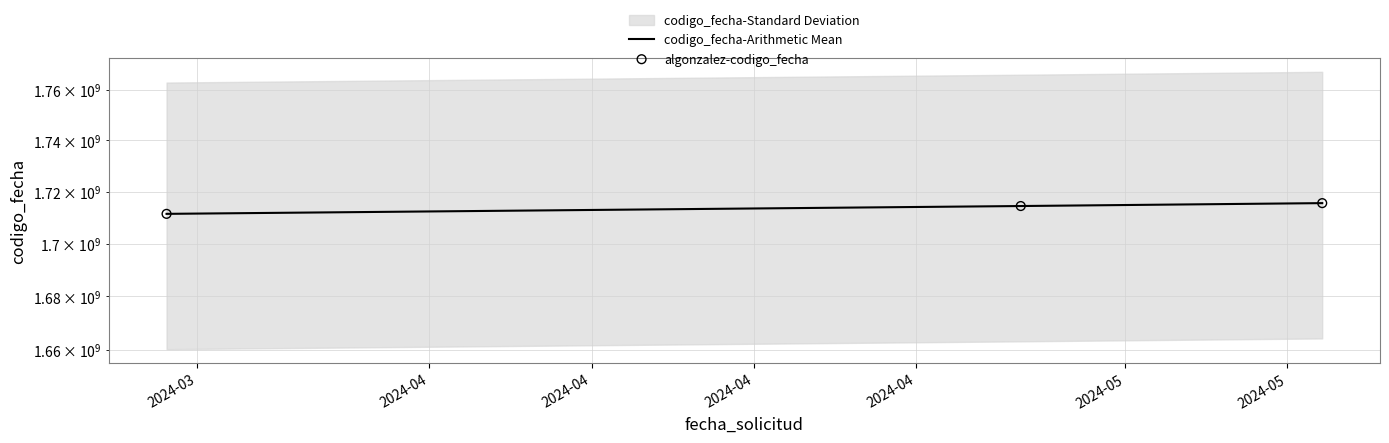

What are all the series names shown in the legend?

codigo_fecha-Arithmetic Mean, algonzalez-codigo_fecha